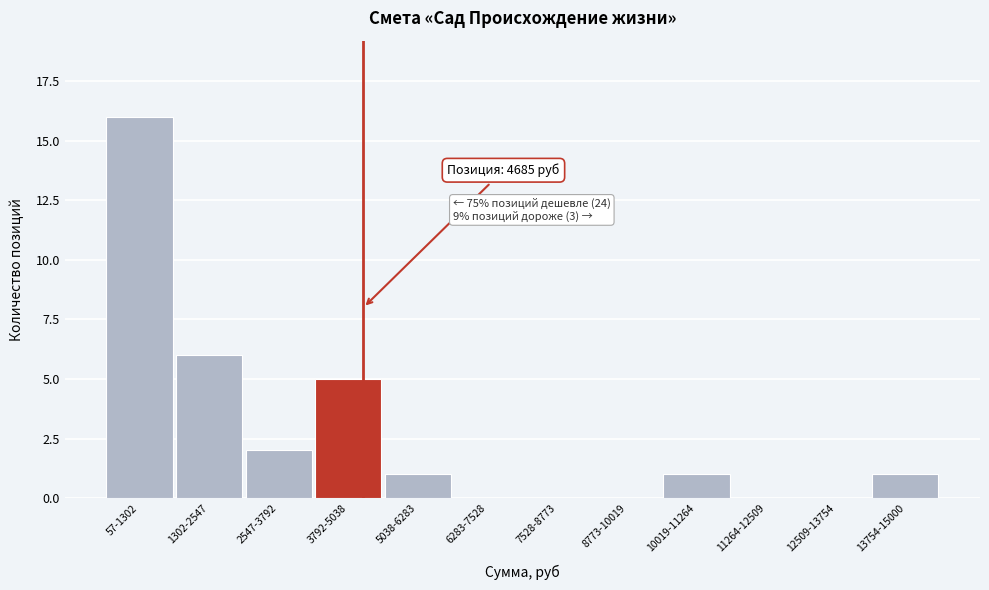

Reading left to right, what are all the values shown in this chart?

57-1302=16	1302-2547=6	2547-3792=2	3792-5038=5	5038-6283=1	6283-7528=0	7528-8773=0	8773-10019=0	10019-11264=1	11264-12509=0	12509-13754=0	13754-15000=1